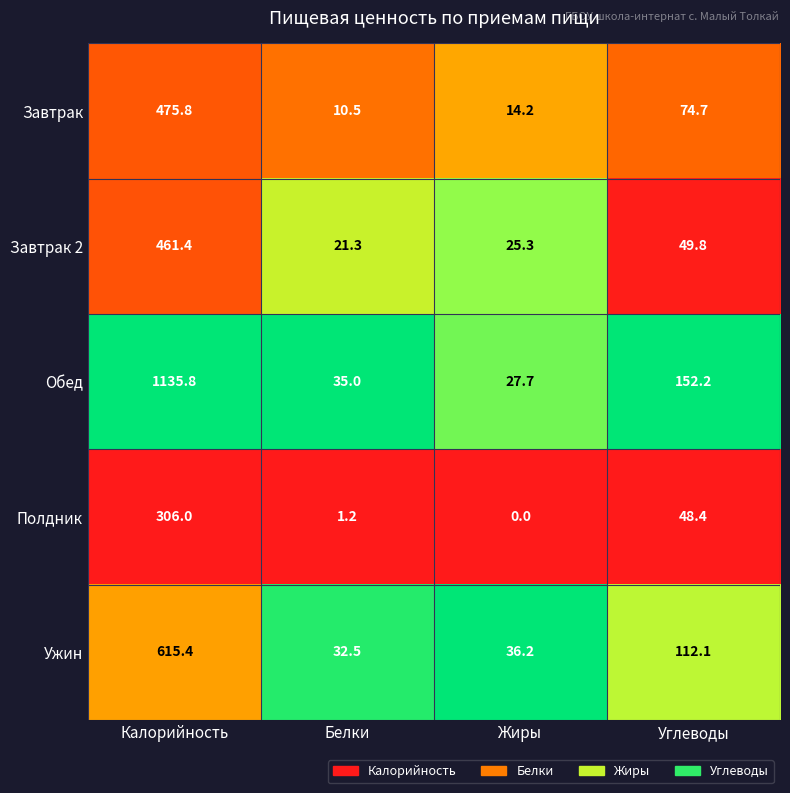

True or false: Завтрак has a value of 5.2 at Белки.

False